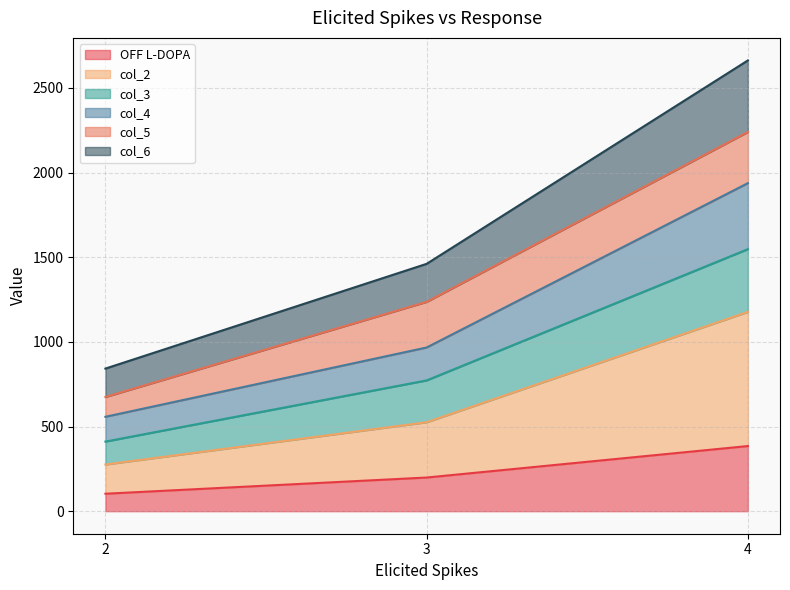

What is the minimum value for OFF L-DOPA?

103.1